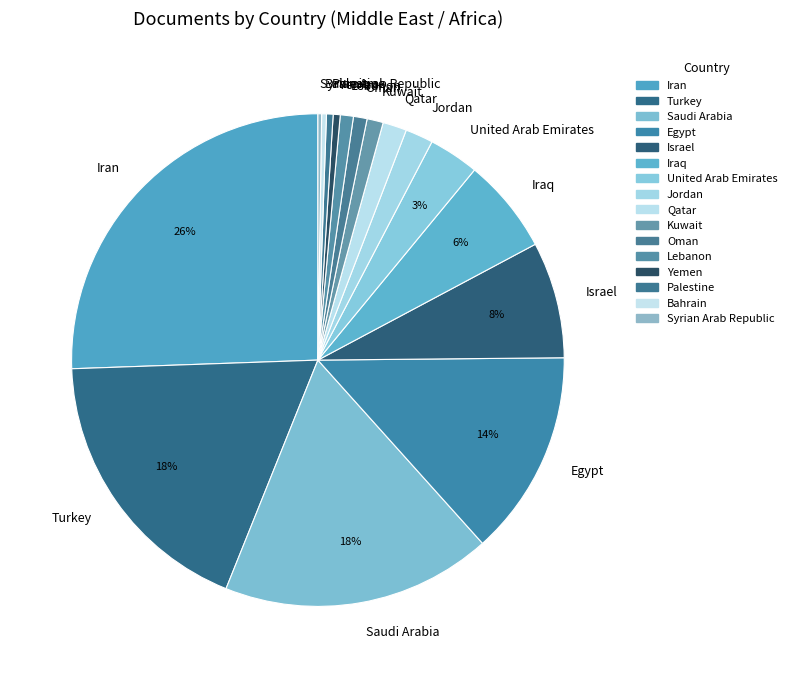

Is there any slice that represents more than half of the pie?

No